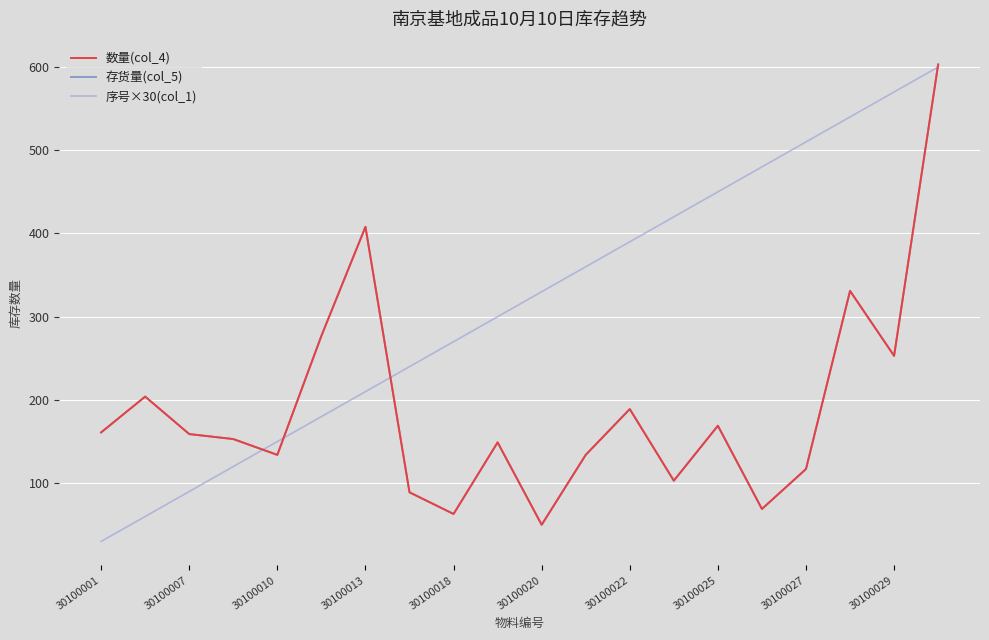

What is the minimum value shown in the chart?

30